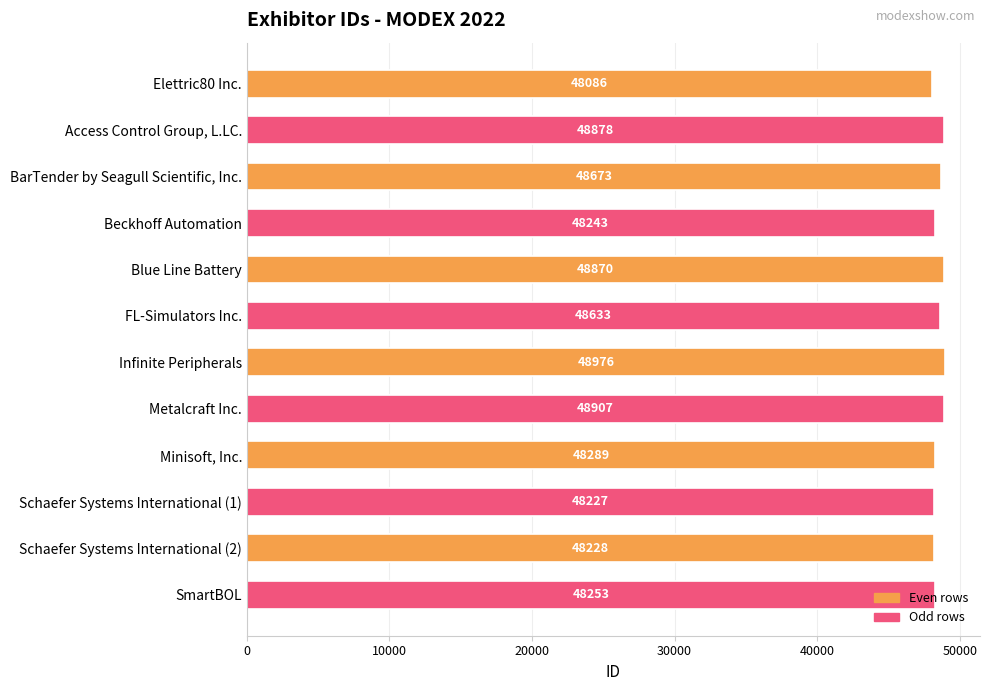

The value at Schaefer Systems International (2) is 48228. True or false?

True